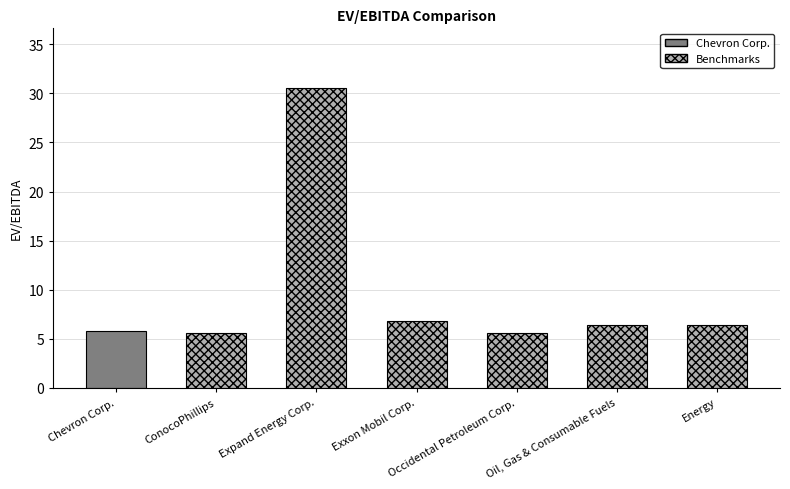

Which label corresponds to the largest value in the chart?

Expand Energy Corp.